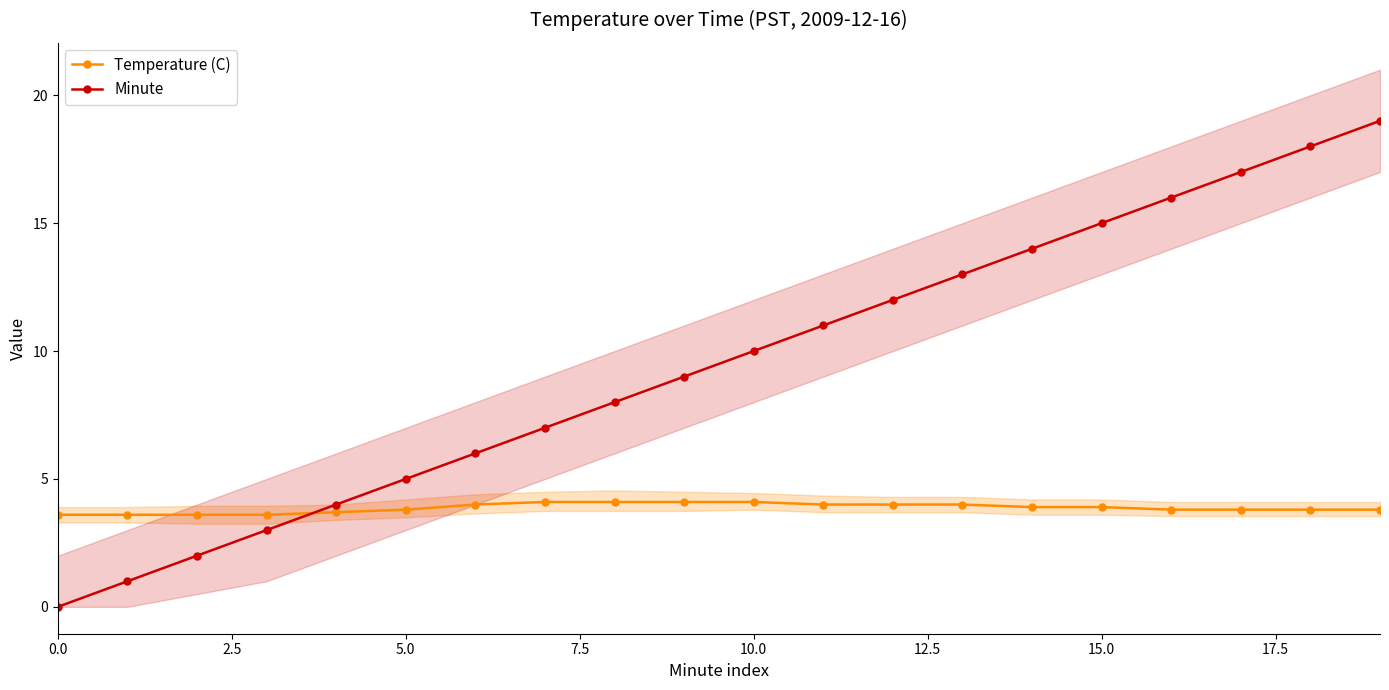

Rank the series by their maximum value, from lowest to highest.

Temperature (C), Minute